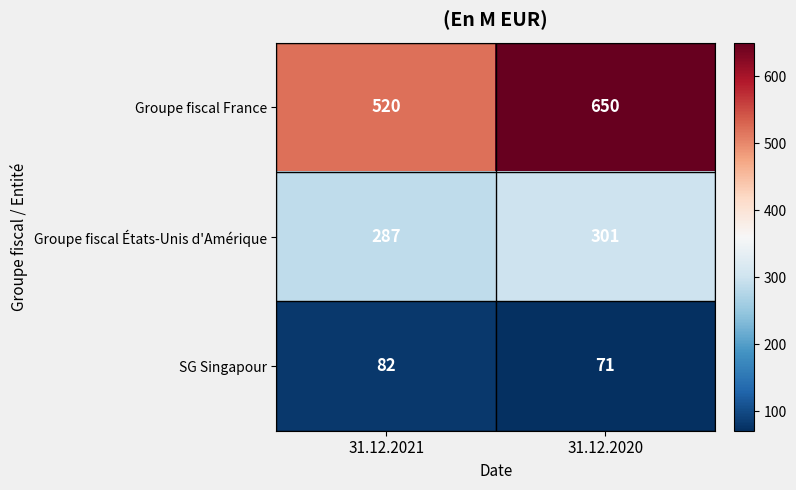

What is the total value across all series at 31.12.2021?

889